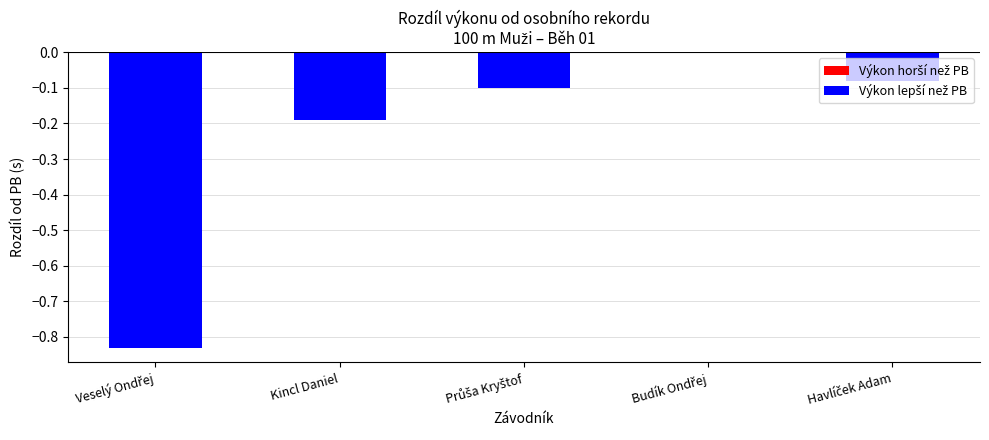

The chart shows a value of -0.3 at Kincl Daniel. True or false?

False